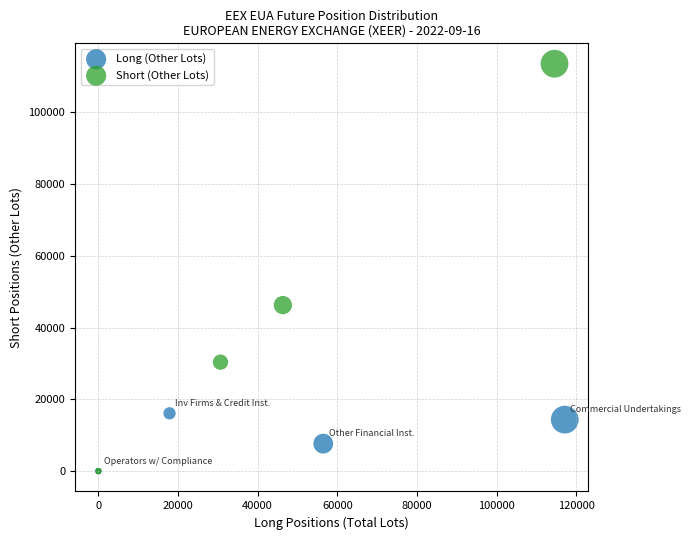

Which series has the largest Y range (max minus min)?

Short (Other Lots)